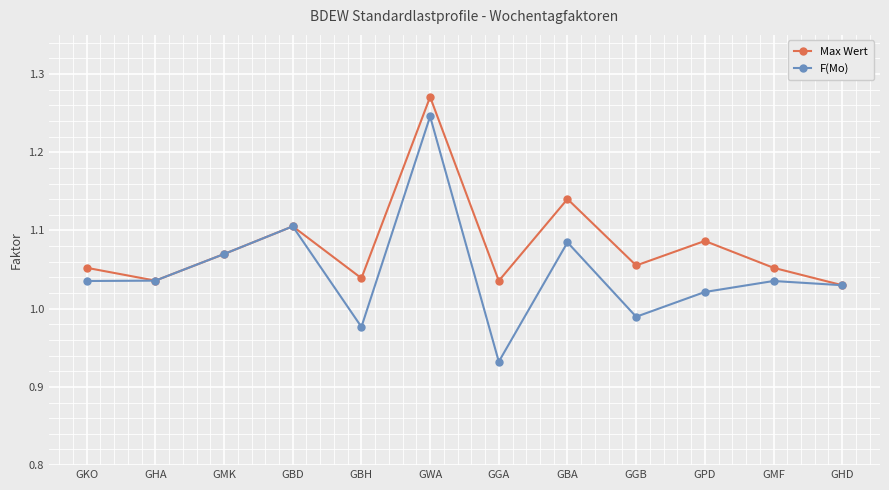

At which category is the sum across all series the highest?

GWA